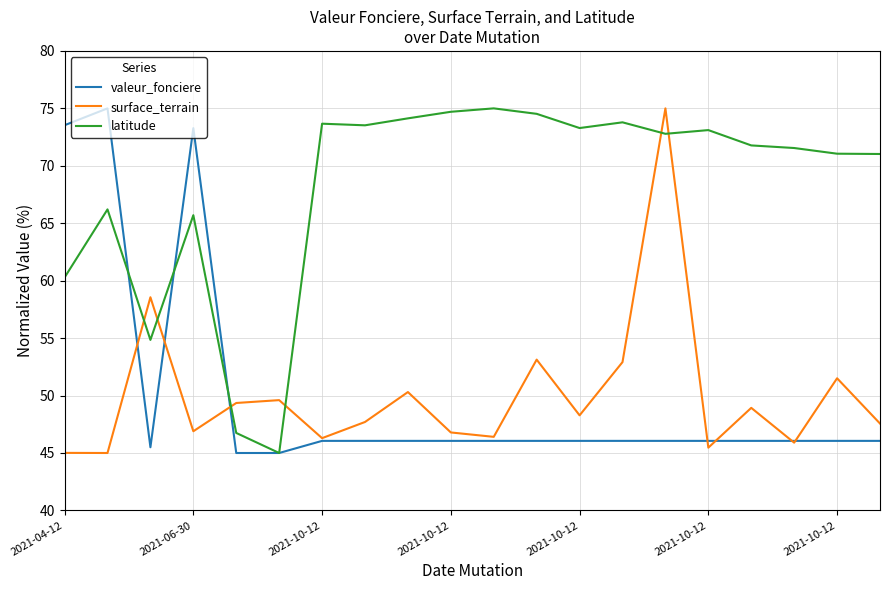

Which series ends up on top after the final intersection of latitude and surface_terrain?

latitude